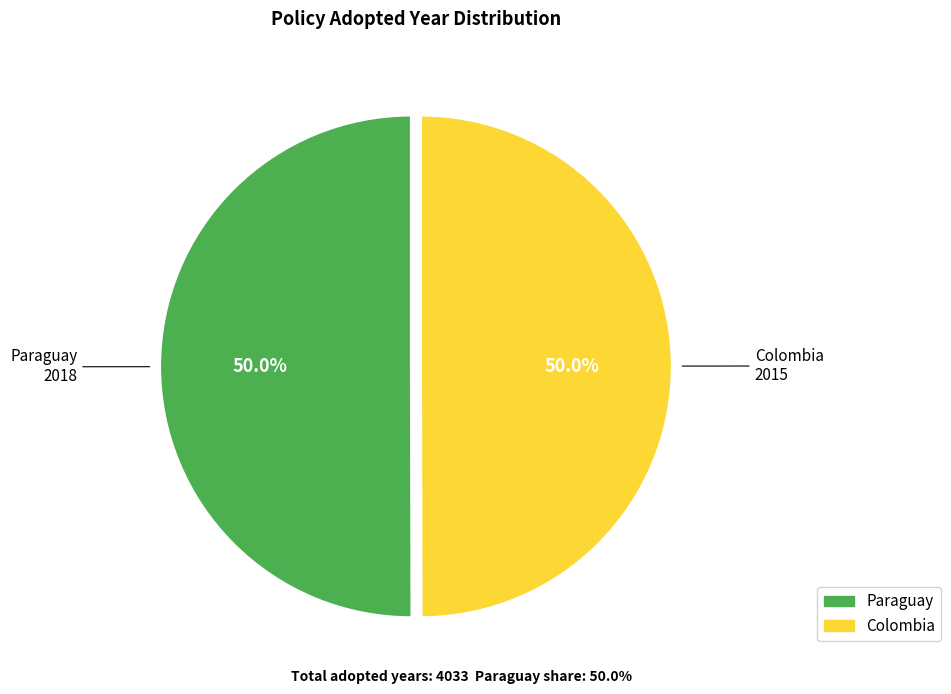

To the nearest percent, what portion does Paraguay represent?

50%